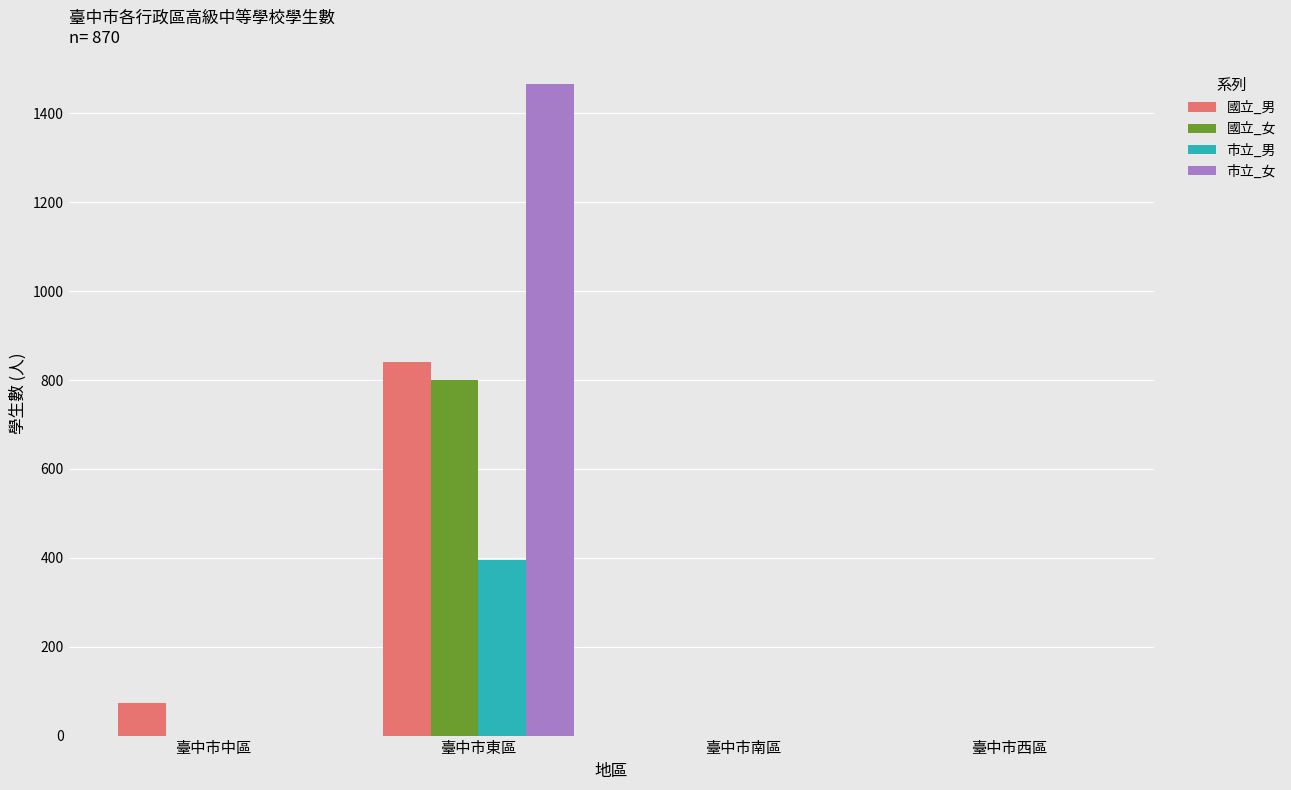

Which series has the largest total across all categories?

市立_女